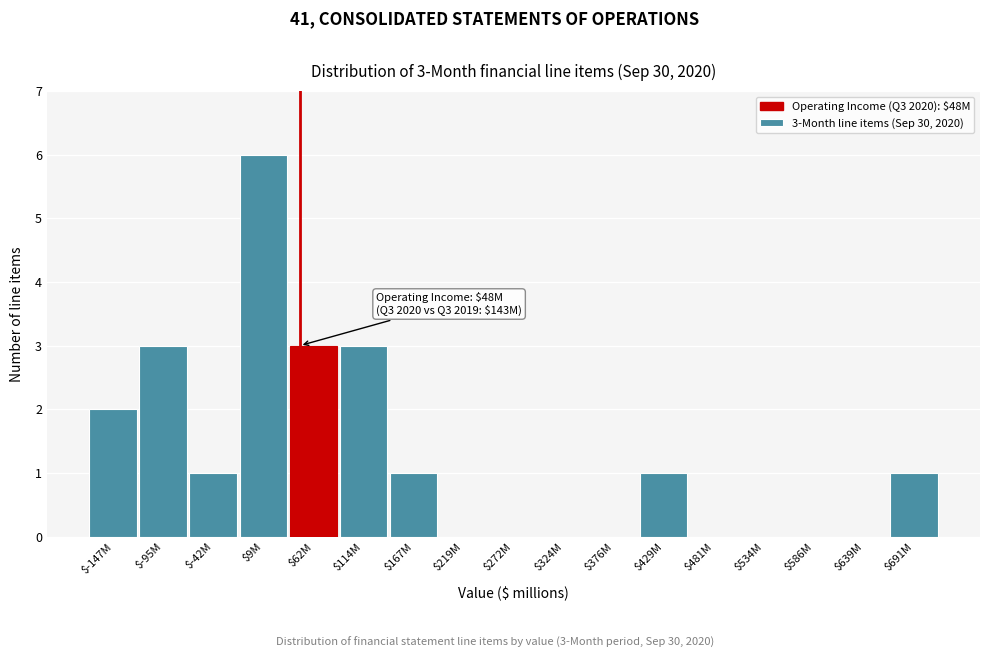

What is the sum of all values?

21